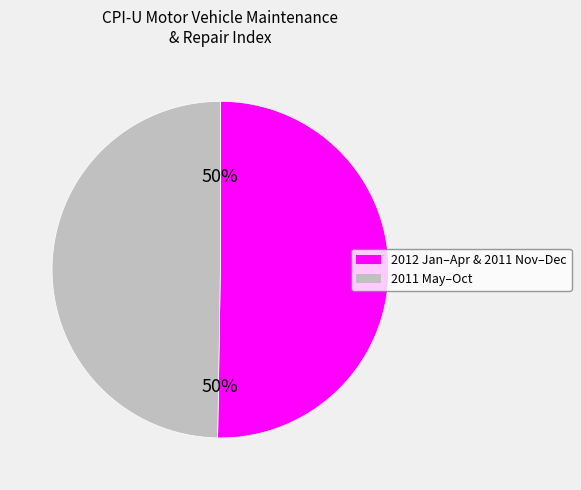

To the nearest percent, what is the average slice percentage?

50%